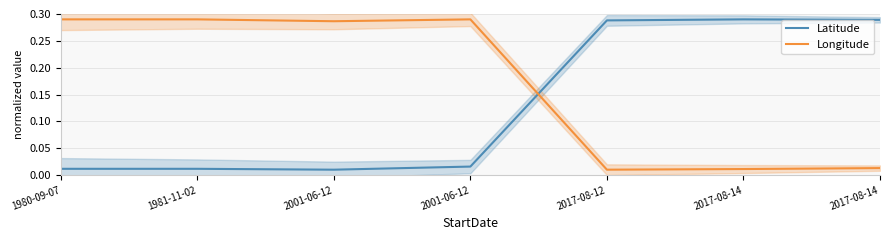

Is it true that Longitude equals 0.3 at 2001-06-12?

True